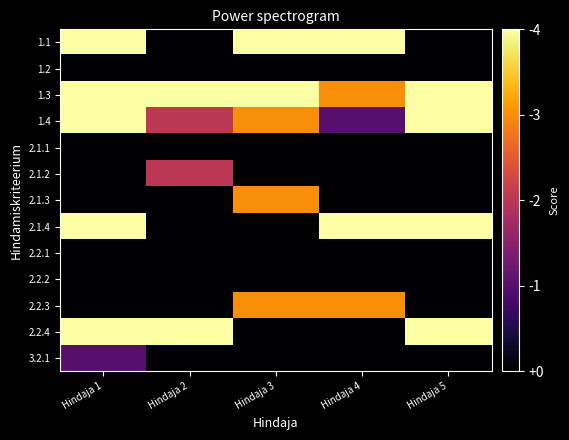

Which series has the largest range (max minus min)?

1.1